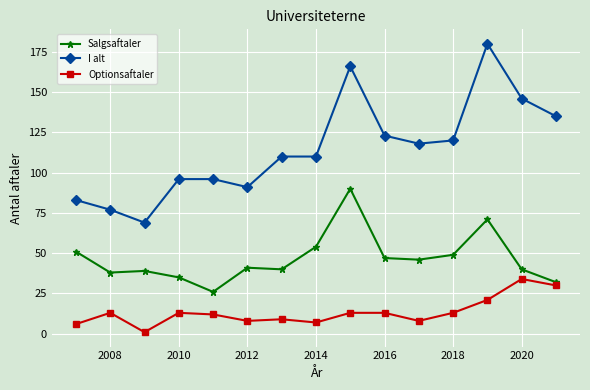

True or false: Salgsaftaler has more than 0 points higher than both neighbors.

True